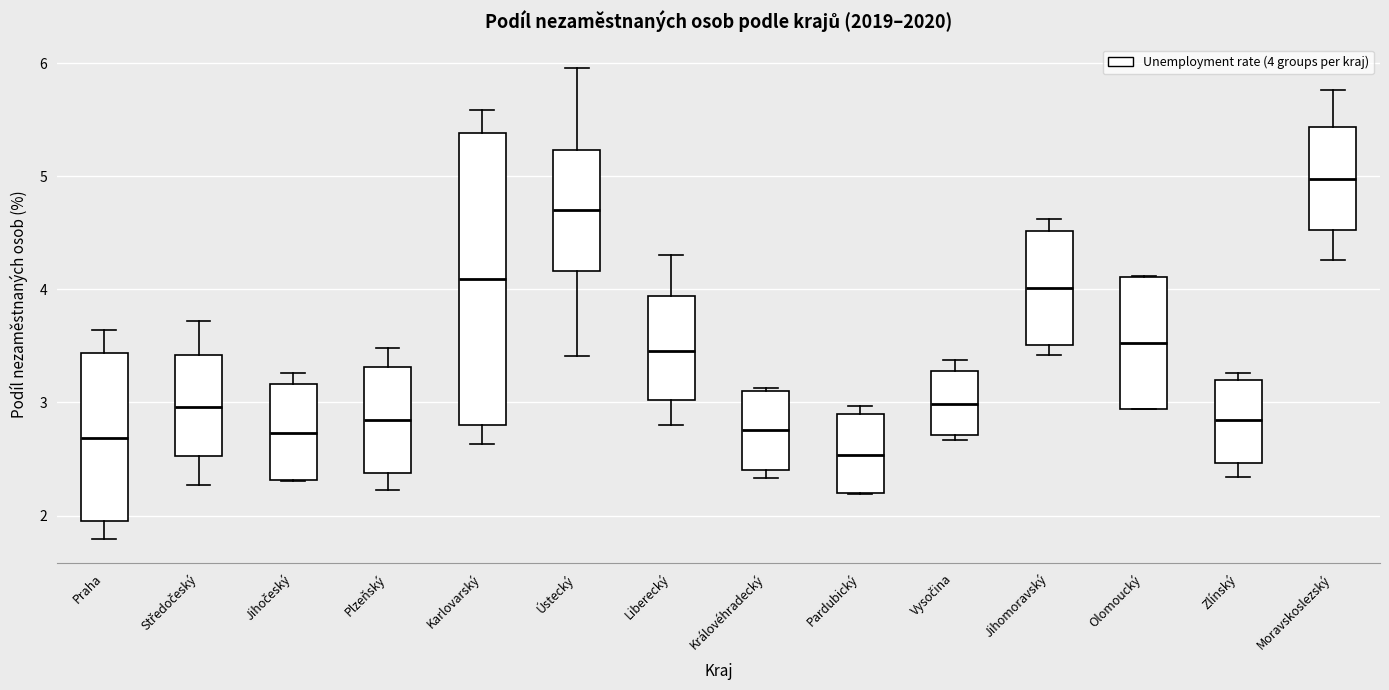

Which box has the lowest median line?

Pardubický